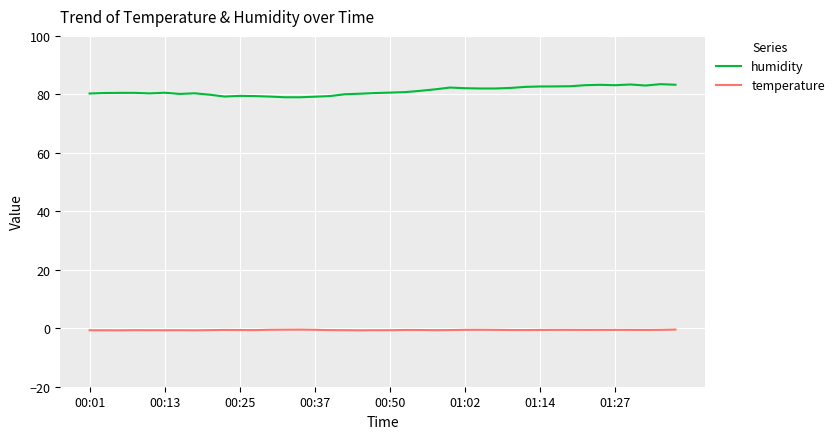

How many lines are shown in the chart?

2